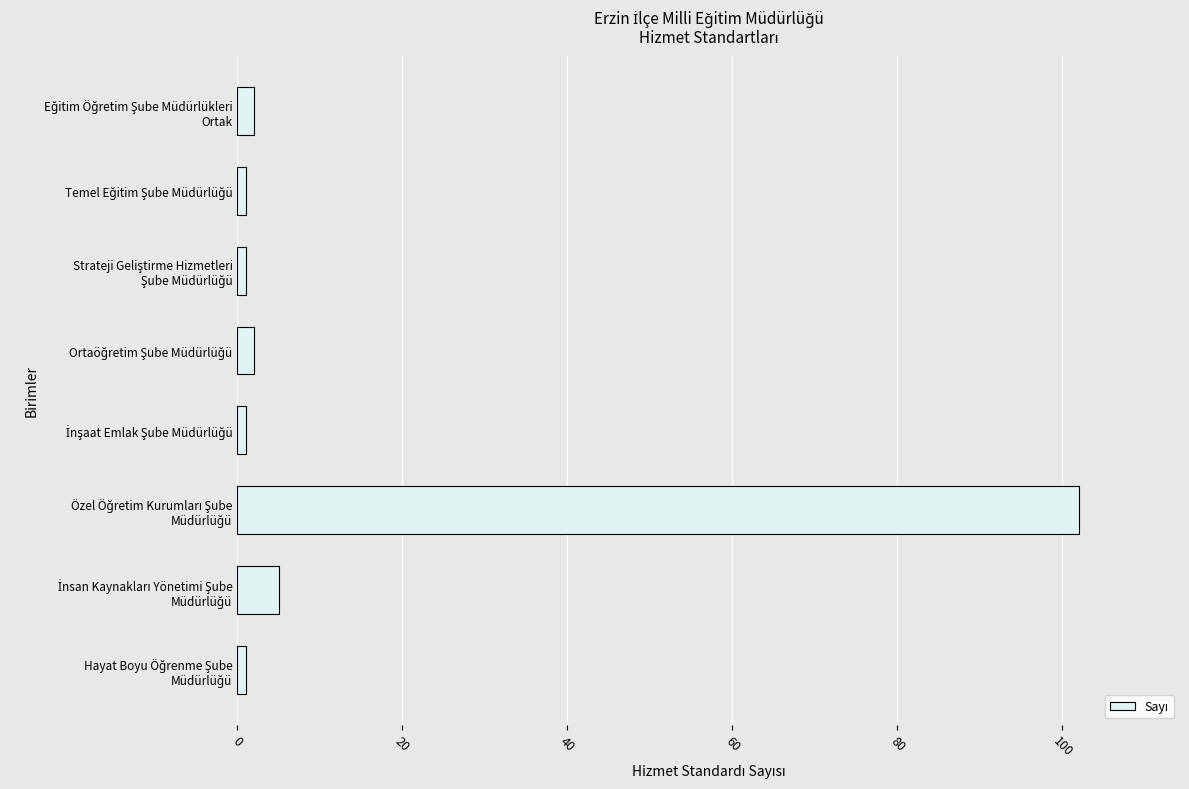

What is the maximum value shown in the chart?

102